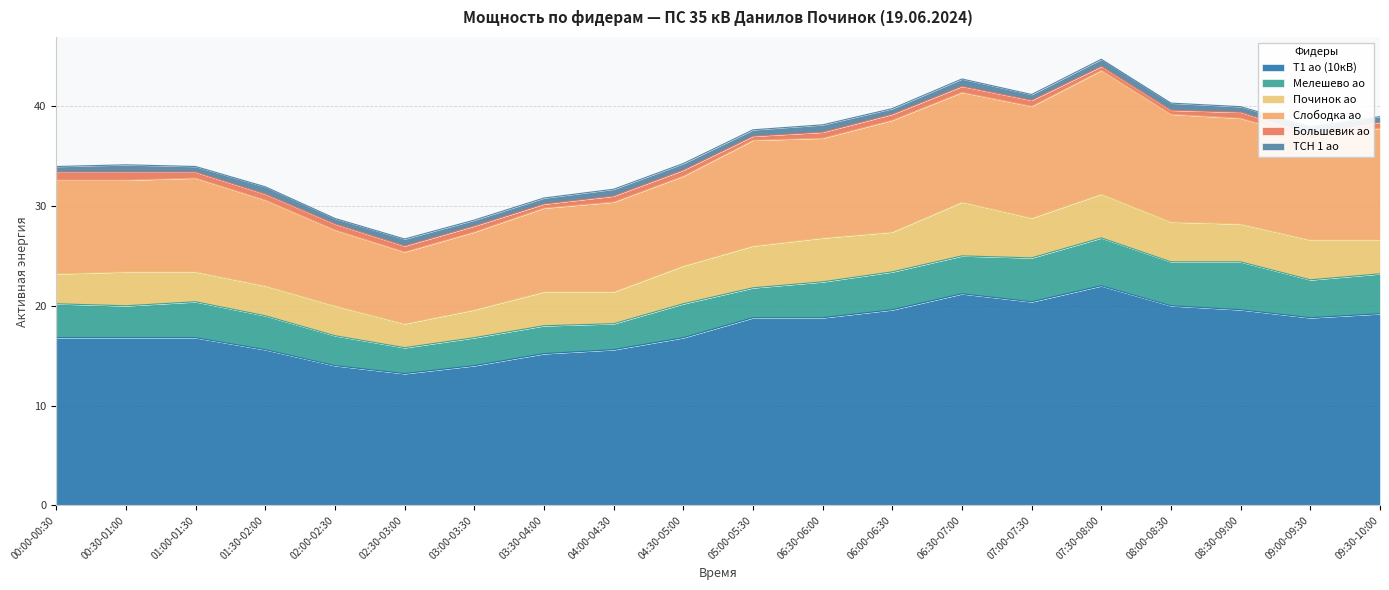

In ТСН 1 ао, how many points are higher than both neighbors (excluding endpoints)?

8